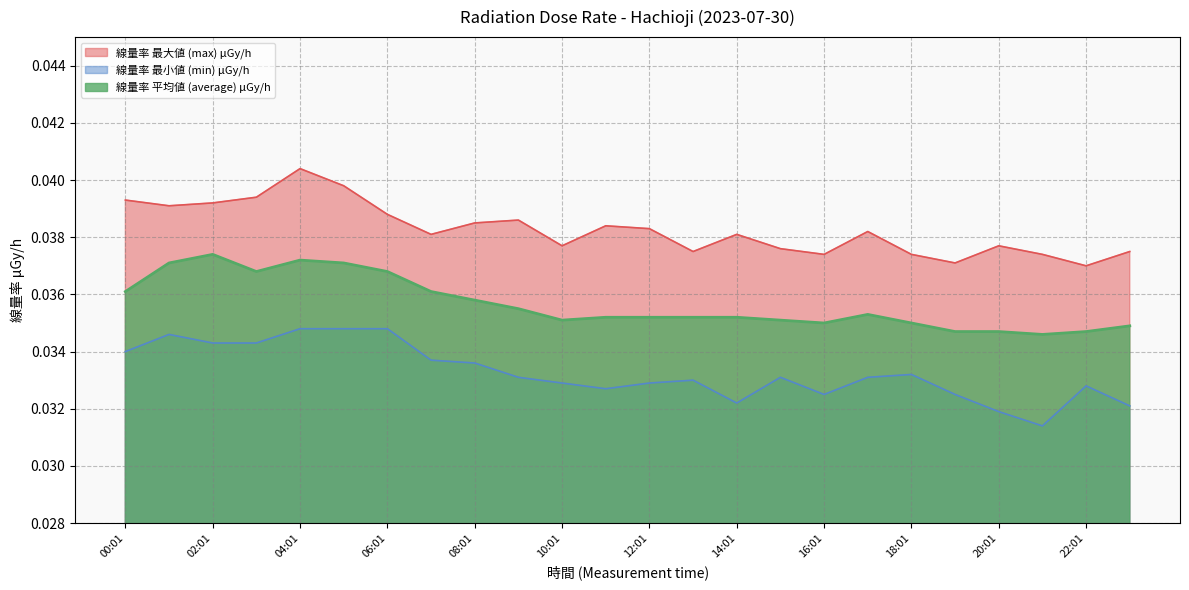

How many lines are shown in the chart?

3